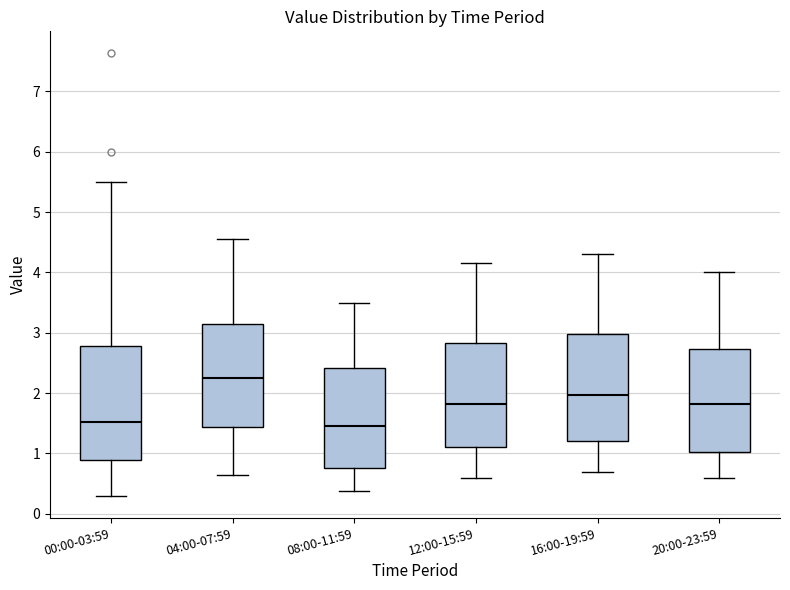

Reading left to right, read every box against the y-axis: the position of its median line, the range the box covers, and the ends of its whiskers. The values are not printed on the chart, so give them approximately, as read against the axis.

00:00-03:59: median 1.5, box 0.9 to 2.8, whiskers 0.3 to 5.5
04:00-07:59: median 2.3, box 1.4 to 3.2, whiskers 0.7 to 4.6
08:00-11:59: median 1.5, box 0.8 to 2.4, whiskers 0.4 to 3.5
12:00-15:59: median 1.8, box 1.1 to 2.8, whiskers 0.6 to 4.2
16:00-19:59: median 2.0, box 1.2 to 3.0, whiskers 0.7 to 4.3
20:00-23:59: median 1.8, box 1.0 to 2.7, whiskers 0.6 to 4.0